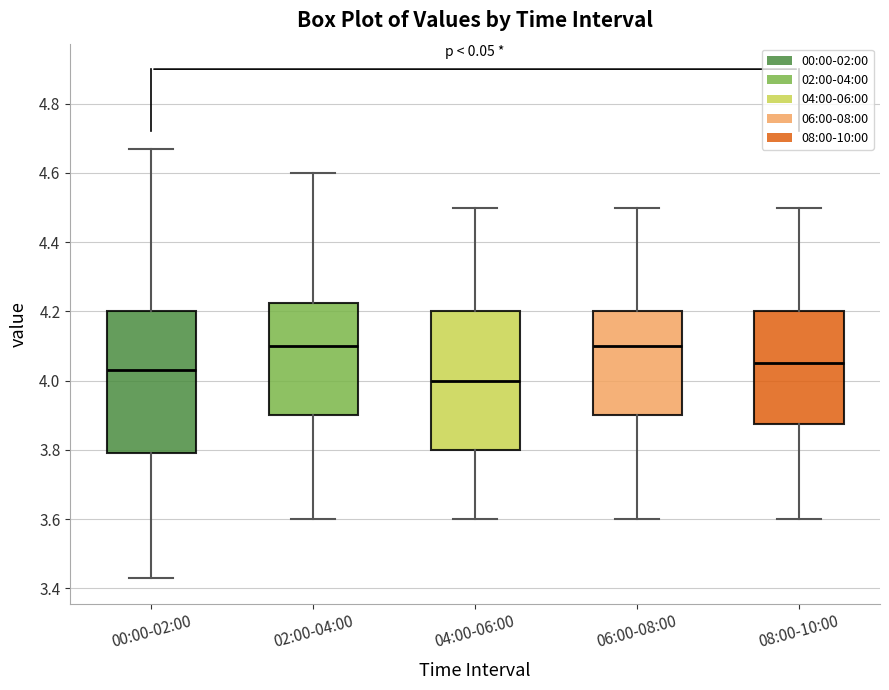

Reading left to right, read every box against the y-axis: the position of its median line, the range the box covers, and the ends of its whiskers. The values are not printed on the chart, so give them approximately, as read against the axis.

00:00-02:00: median 4.04, box 3.80 to 4.20, whiskers 3.44 to 4.68
02:00-04:00: median 4.10, box 3.90 to 4.22, whiskers 3.60 to 4.60
04:00-06:00: median 4.00, box 3.80 to 4.20, whiskers 3.60 to 4.50
06:00-08:00: median 4.10, box 3.90 to 4.20, whiskers 3.60 to 4.50
08:00-10:00: median 4.06, box 3.88 to 4.20, whiskers 3.60 to 4.50